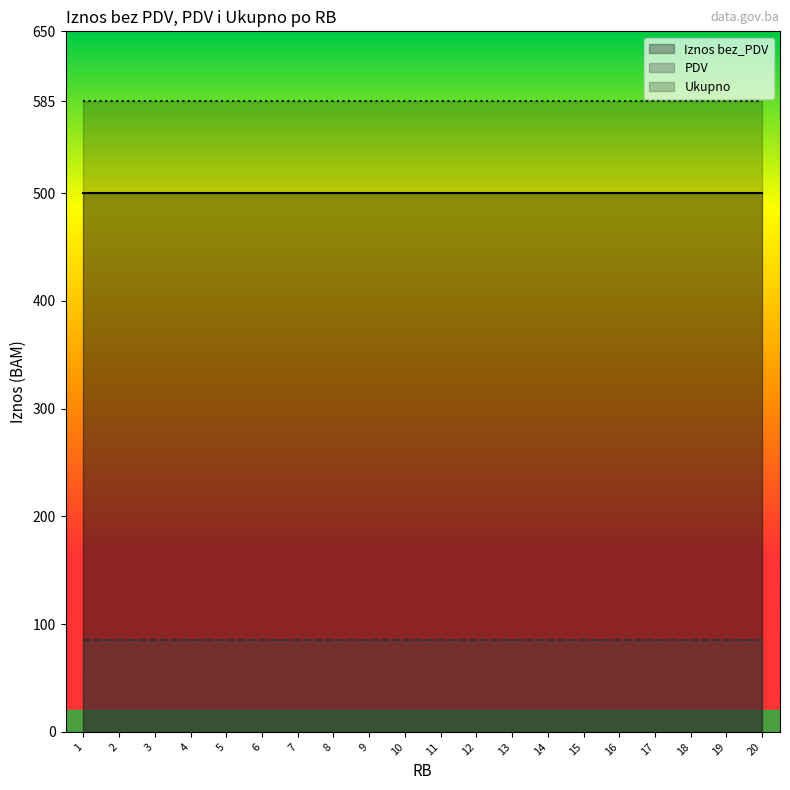

Which series changed the most between 12 and 18?

Iznos bez_PDV